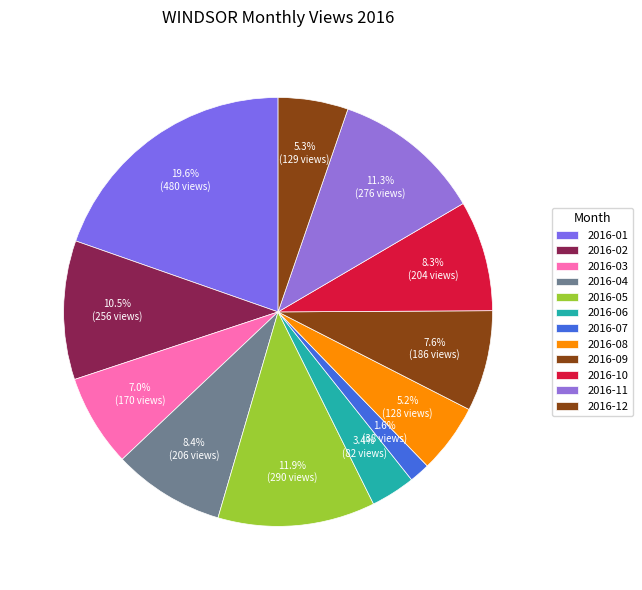

To the nearest percent, what percentage of the pie is 2016-08?

5%